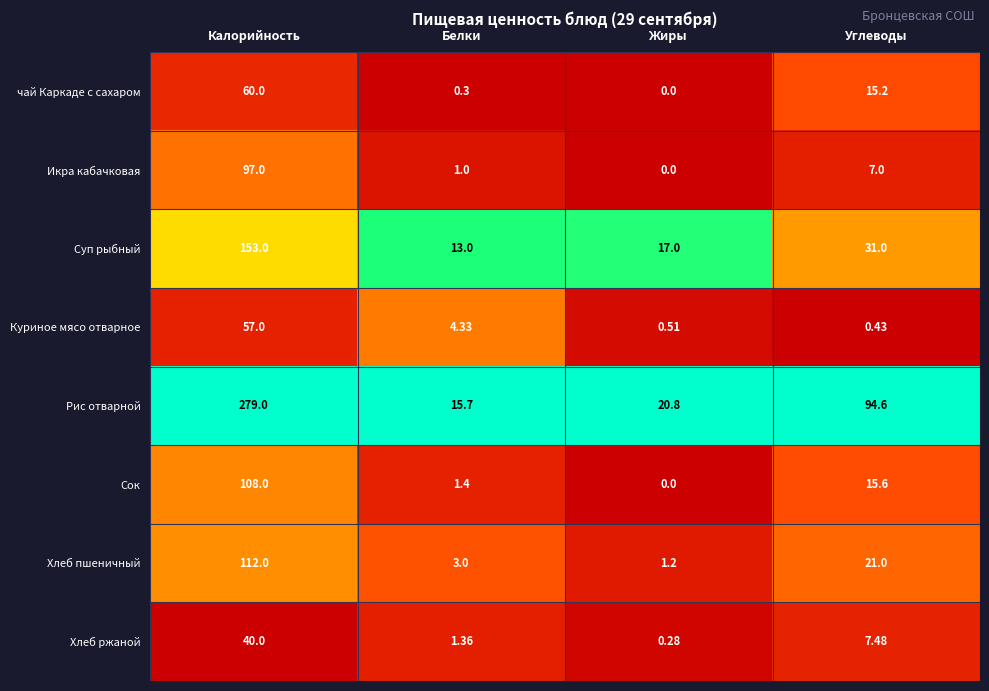

At which label does Икра кабачковая first exceed 7?

Калорийность